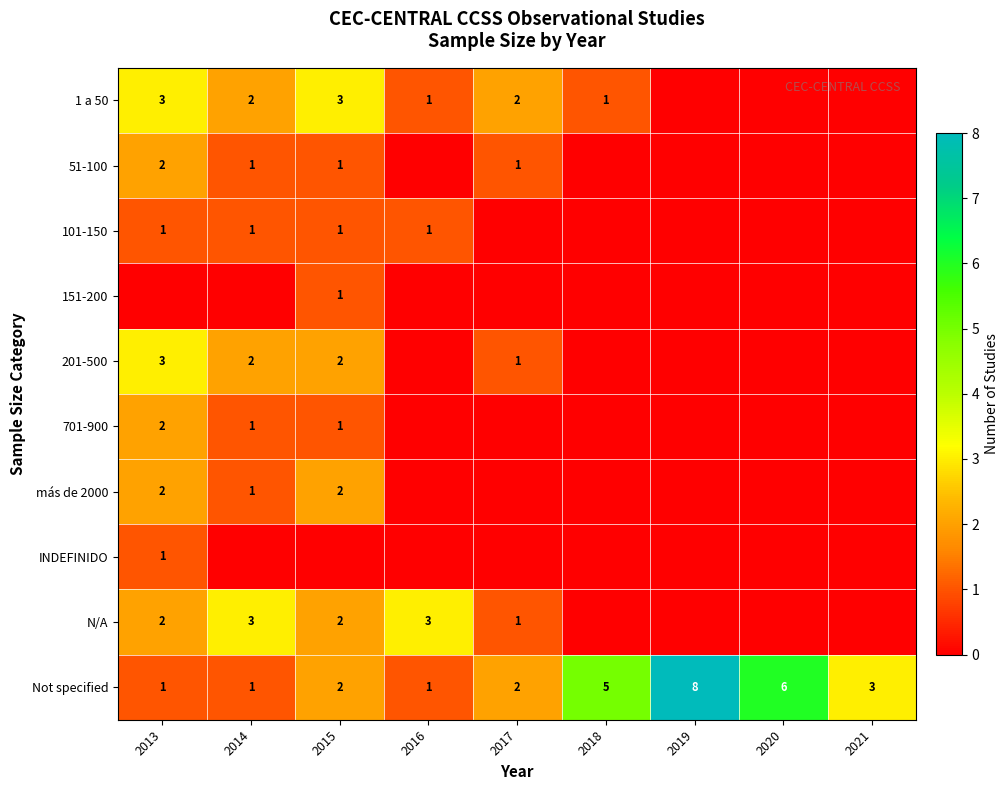

True or false: 1 a 50 has a value of 5 at 2013.

False